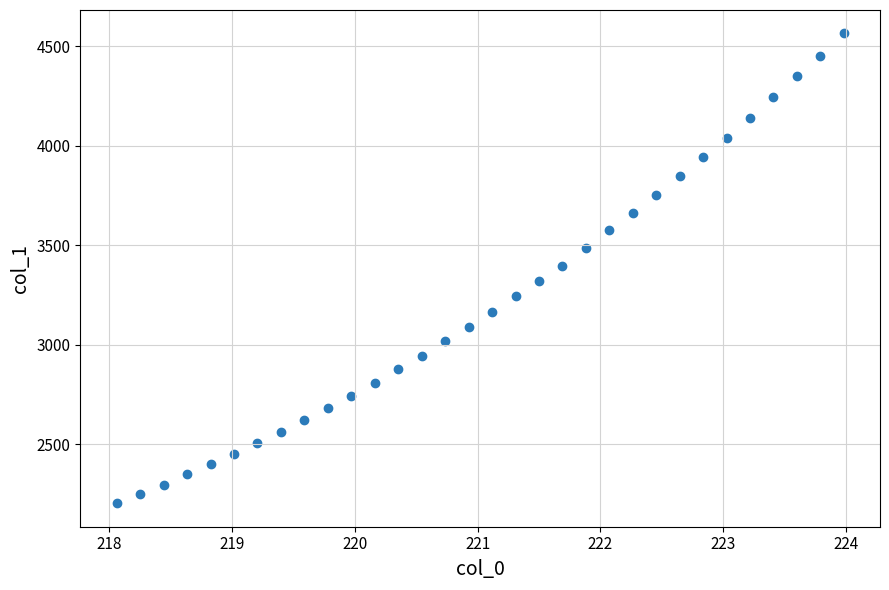

What is the range of X values (max minus min)?

5.9